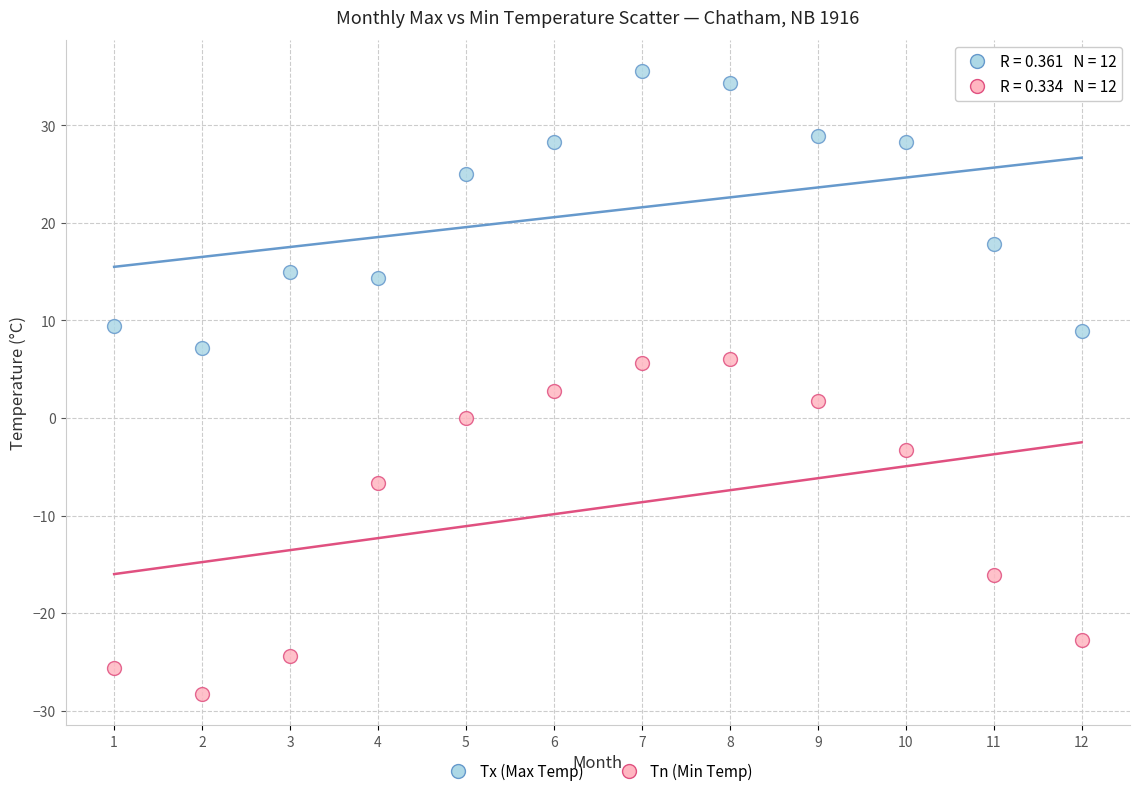

Across all data points, what is the range of X values (max minus min)?

11.0